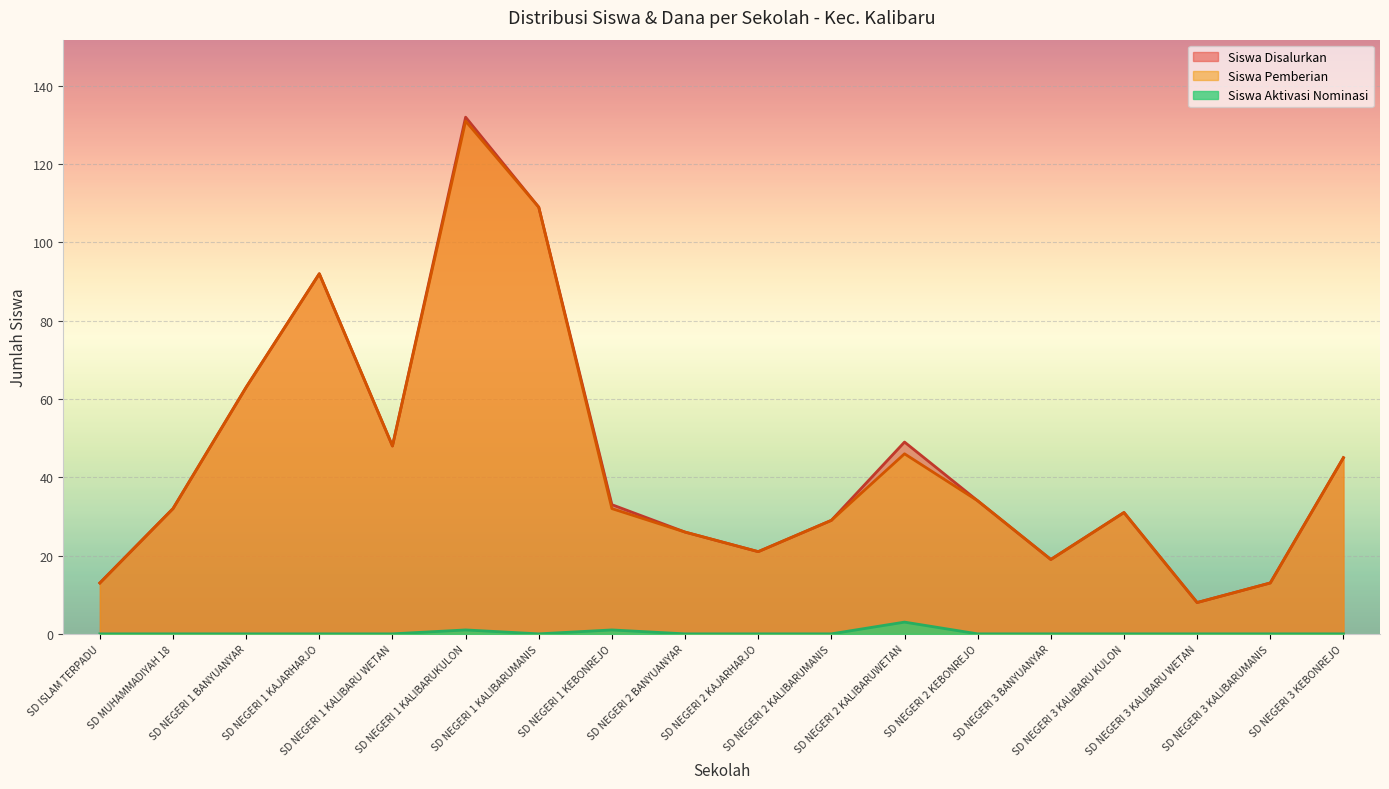

Reading right to left, extract all data points from this chart.

Siswa Disalurkan: SD NEGERI 3 KEBONREJO=45	SD NEGERI 3 KALIBARUMANIS=13	SD NEGERI 3 KALIBARU WETAN=8	SD NEGERI 3 KALIBARU KULON=31	SD NEGERI 3 BANYUANYAR=19	SD NEGERI 2 KEBONREJO=34	SD NEGERI 2 KALIBARUWETAN=49	SD NEGERI 2 KALIBARUMANIS=29	SD NEGERI 2 KAJARHARJO=21	SD NEGERI 2 BANYUANYAR=26	SD NEGERI 1 KEBONREJO=33	SD NEGERI 1 KALIBARUMANIS=109	SD NEGERI 1 KALIBARUKULON=132	SD NEGERI 1 KALIBARU WETAN=48	SD NEGERI 1 KAJARHARJO=92	SD NEGERI 1 BANYUANYAR=63	SD MUHAMMADIYAH 18=32	SD ISLAM TERPADU=13
Siswa Pemberian: SD NEGERI 3 KEBONREJO=45	SD NEGERI 3 KALIBARUMANIS=13	SD NEGERI 3 KALIBARU WETAN=8	SD NEGERI 3 KALIBARU KULON=31	SD NEGERI 3 BANYUANYAR=19	SD NEGERI 2 KEBONREJO=34	SD NEGERI 2 KALIBARUWETAN=46	SD NEGERI 2 KALIBARUMANIS=29	SD NEGERI 2 KAJARHARJO=21	SD NEGERI 2 BANYUANYAR=26	SD NEGERI 1 KEBONREJO=32	SD NEGERI 1 KALIBARUMANIS=109	SD NEGERI 1 KALIBARUKULON=131	SD NEGERI 1 KALIBARU WETAN=48	SD NEGERI 1 KAJARHARJO=92	SD NEGERI 1 BANYUANYAR=63	SD MUHAMMADIYAH 18=32	SD ISLAM TERPADU=13
Siswa Aktivasi Nominasi: SD NEGERI 3 KEBONREJO=0	SD NEGERI 3 KALIBARUMANIS=0	SD NEGERI 3 KALIBARU WETAN=0	SD NEGERI 3 KALIBARU KULON=0	SD NEGERI 3 BANYUANYAR=0	SD NEGERI 2 KEBONREJO=0	SD NEGERI 2 KALIBARUWETAN=3	SD NEGERI 2 KALIBARUMANIS=0	SD NEGERI 2 KAJARHARJO=0	SD NEGERI 2 BANYUANYAR=0	SD NEGERI 1 KEBONREJO=1	SD NEGERI 1 KALIBARUMANIS=0	SD NEGERI 1 KALIBARUKULON=1	SD NEGERI 1 KALIBARU WETAN=0	SD NEGERI 1 KAJARHARJO=0	SD NEGERI 1 BANYUANYAR=0	SD MUHAMMADIYAH 18=0	SD ISLAM TERPADU=0